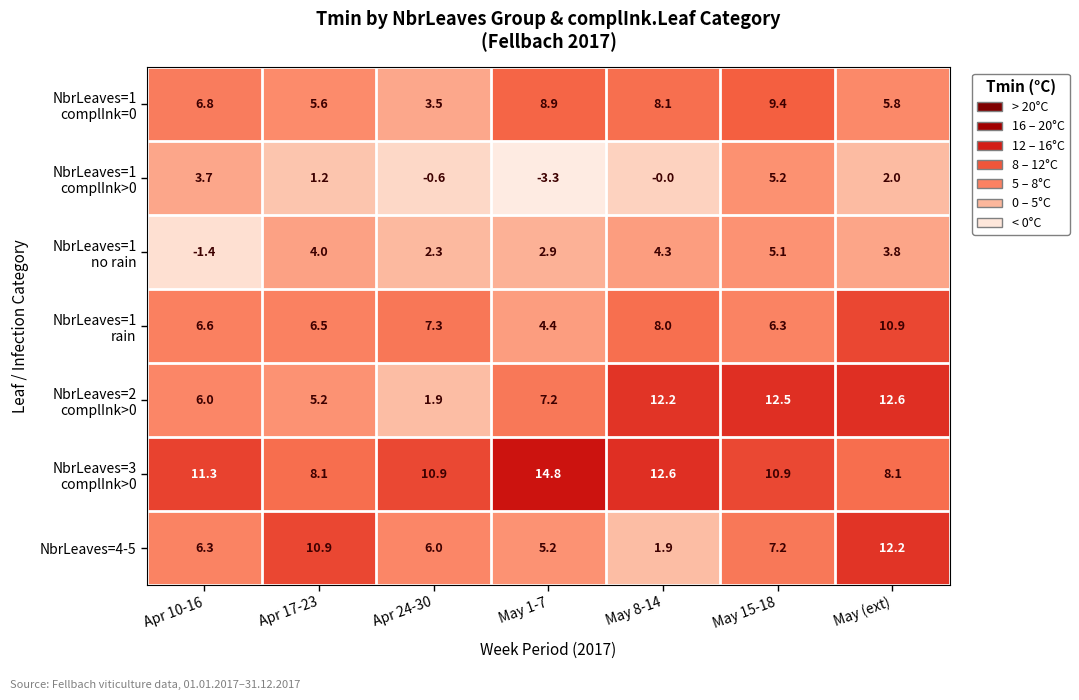

What is the total value across all series at May 1-7?

40.1